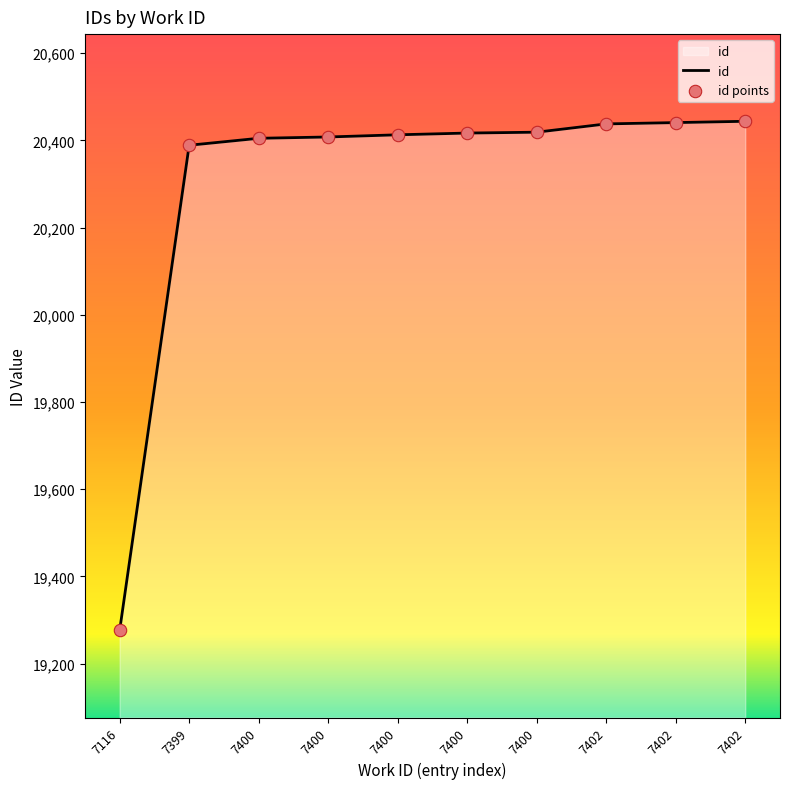

Which has a higher value, 7400 or 7400?

7400